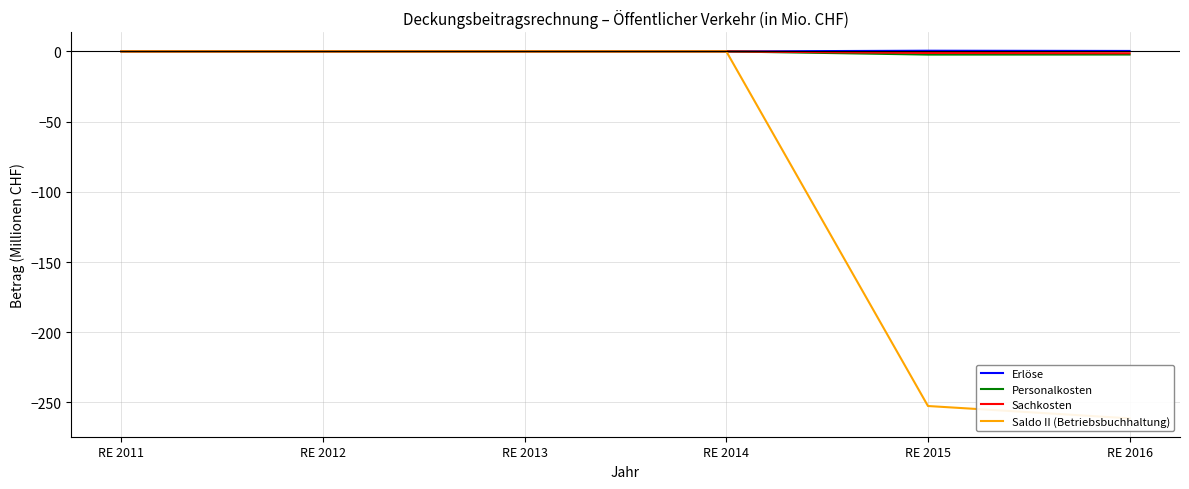

Reading right to left, what are all the values shown in this chart?

Erlöse: 0.3	0.5	0.0	0.0	0.0	0.0
Personalkosten: -2.2	-2.3	0.0	0.0	0.0	0.0
Sachkosten: -1.3	-1.1	0.0	0.0	0.0	0.0
Saldo II (Betriebsbuchhaltung): -261.3	-252.5	0.0	0.0	0.0	0.0